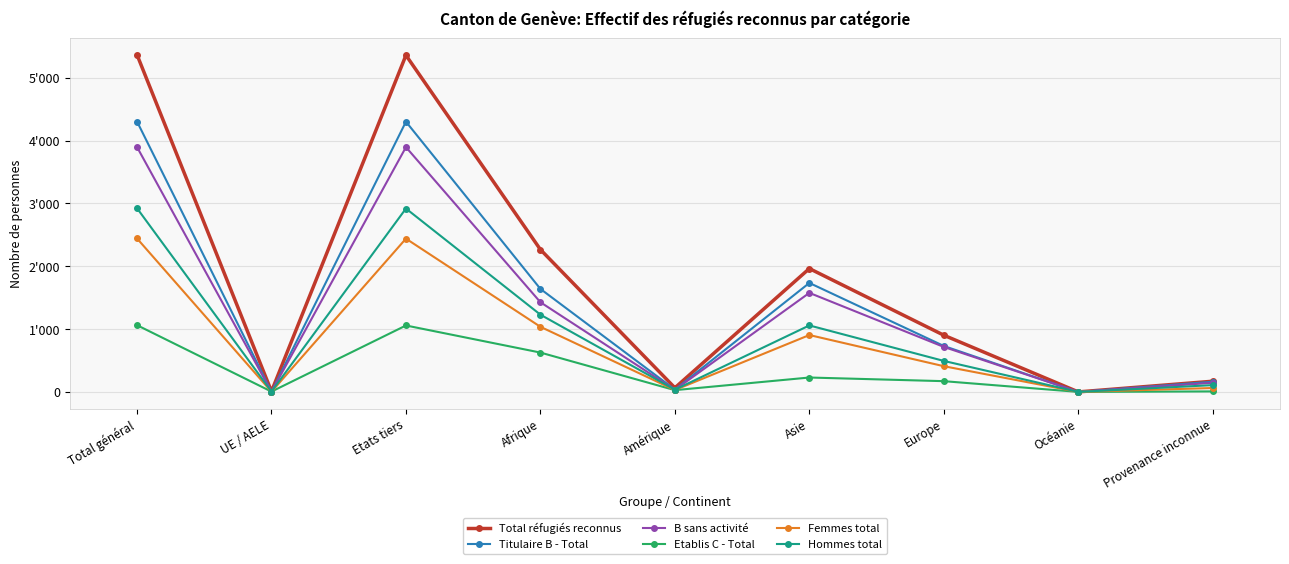

What are all the series names shown in the legend?

Total réfugiés reconnus, Titulaire B - Total, B sans activité, Etablis C - Total, Femmes total, Hommes total